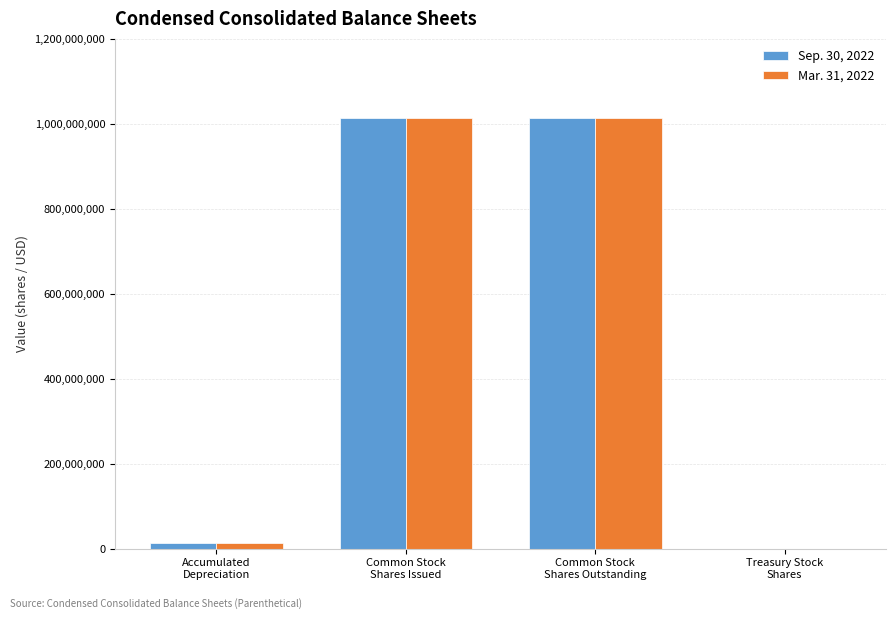

Count the number of categories in the chart.

4